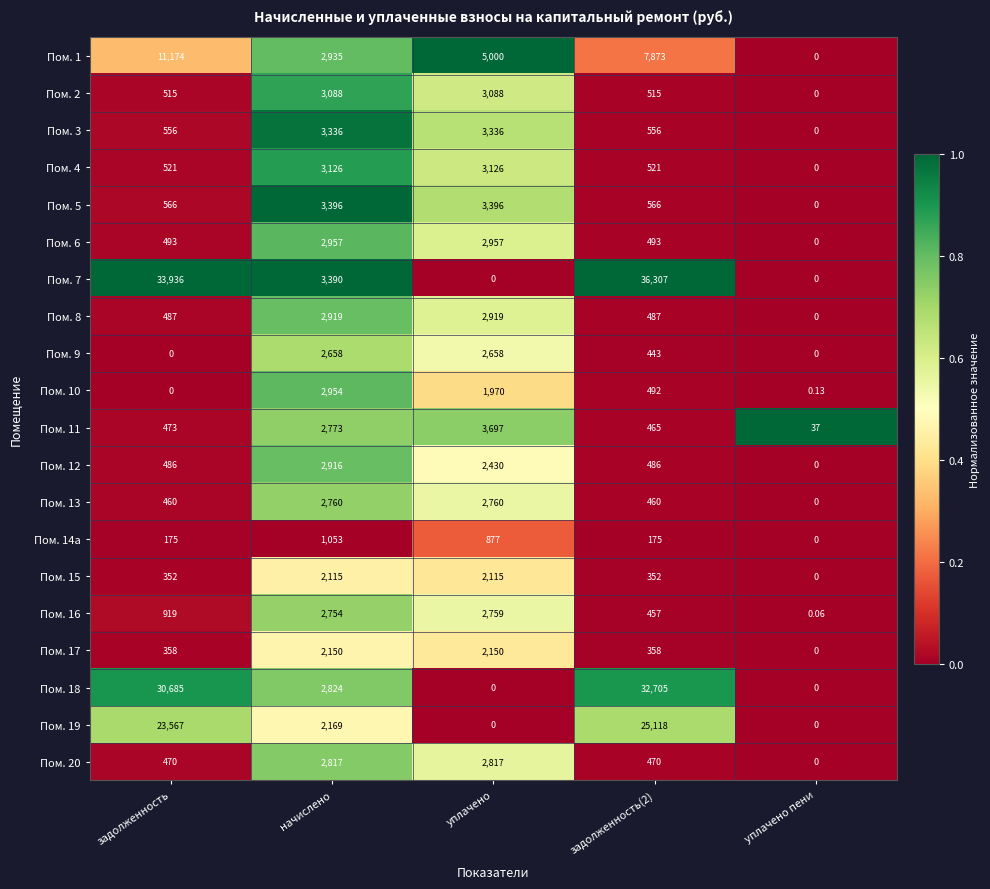

Is the value of Пом. 18 at уплачено пени greater than the value of Пом. 19 at начислено?

No